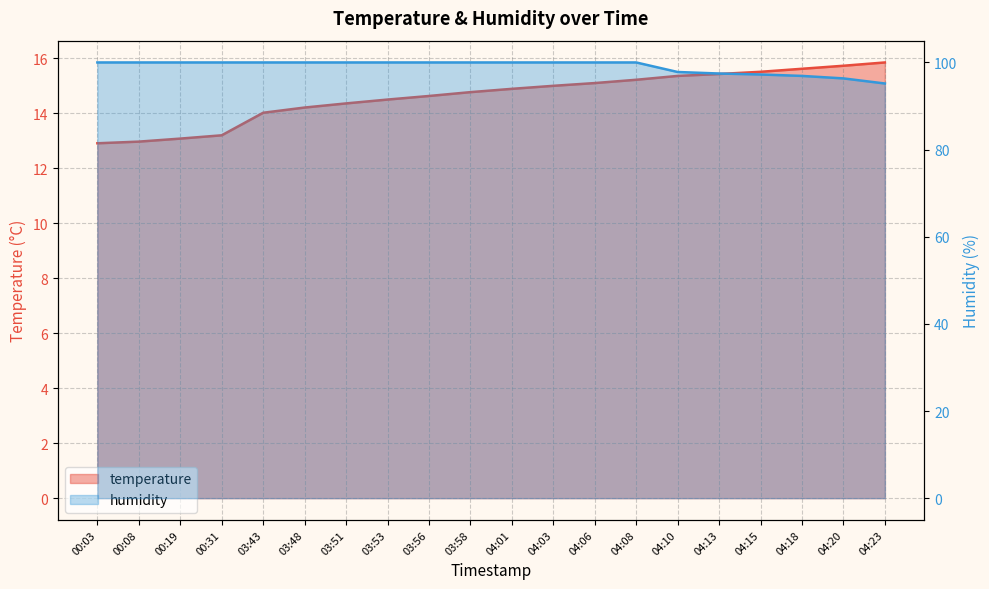

At which label does temperature first exceed 14?

03:43